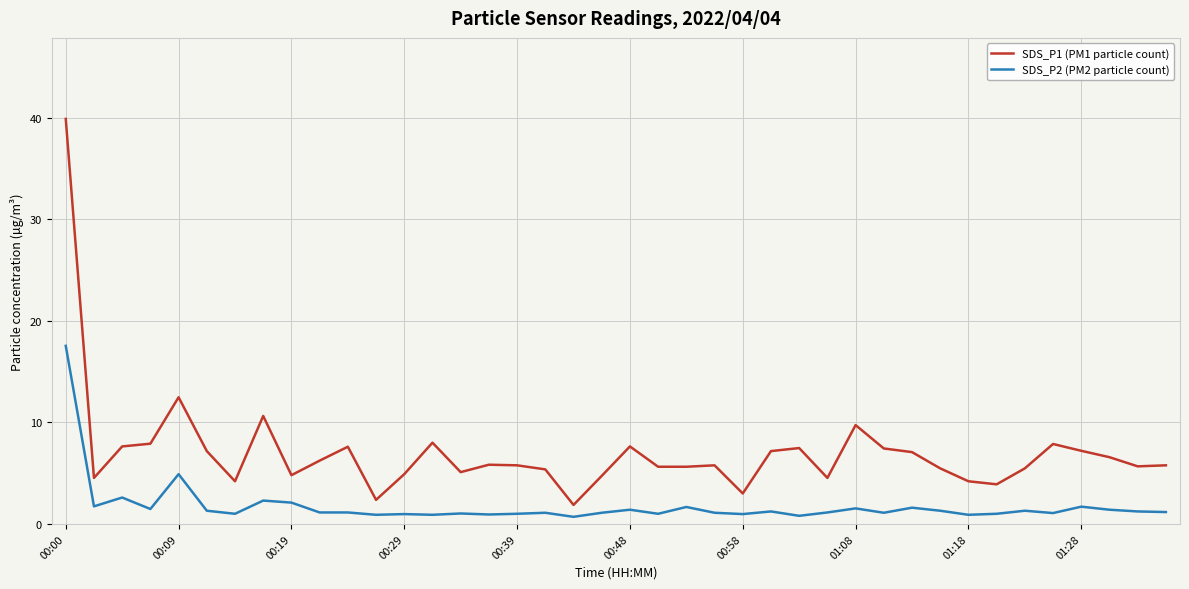

True or false: SDS_P2 (PM2 particle count) and SDS_P1 (PM1 particle count) cross at least once.

False